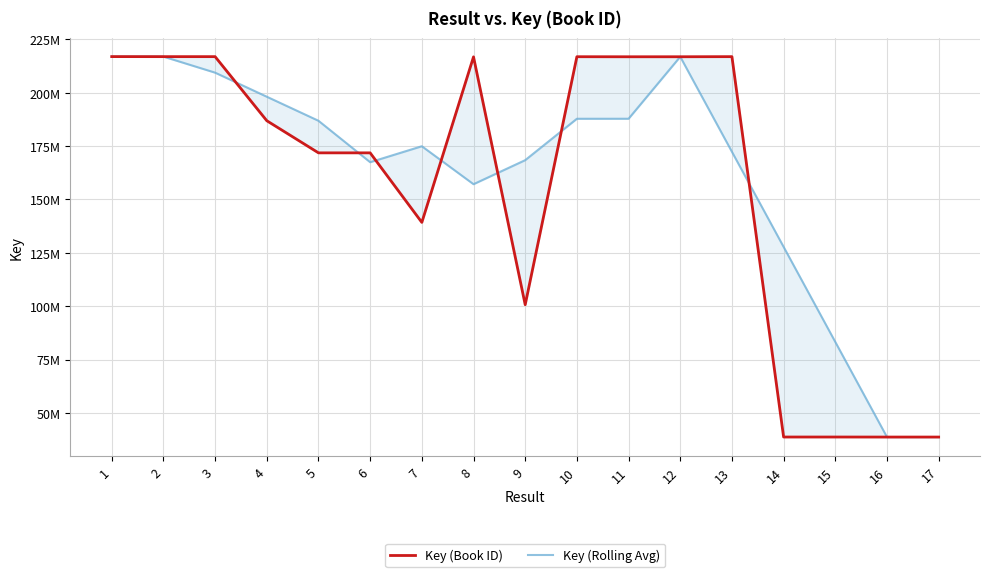

True or false: Key (Book ID) has more than 2 interior local peaks.

True